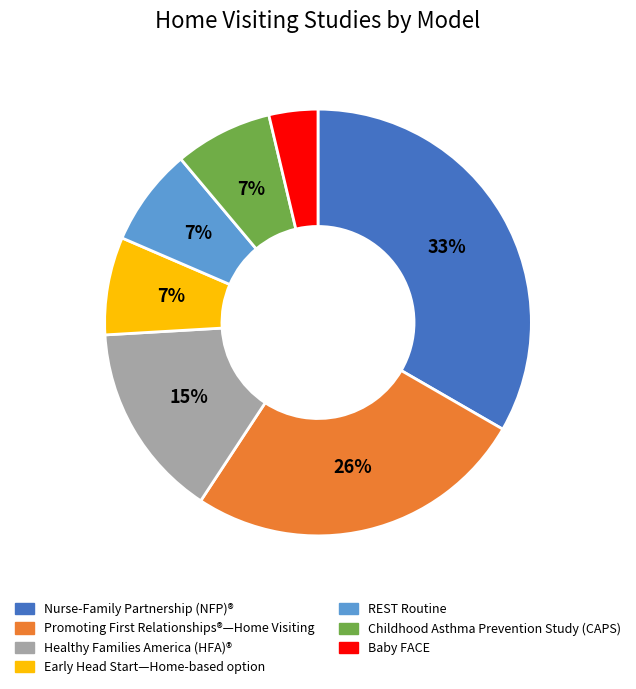

To the nearest percent, what is the average slice percentage?

14%